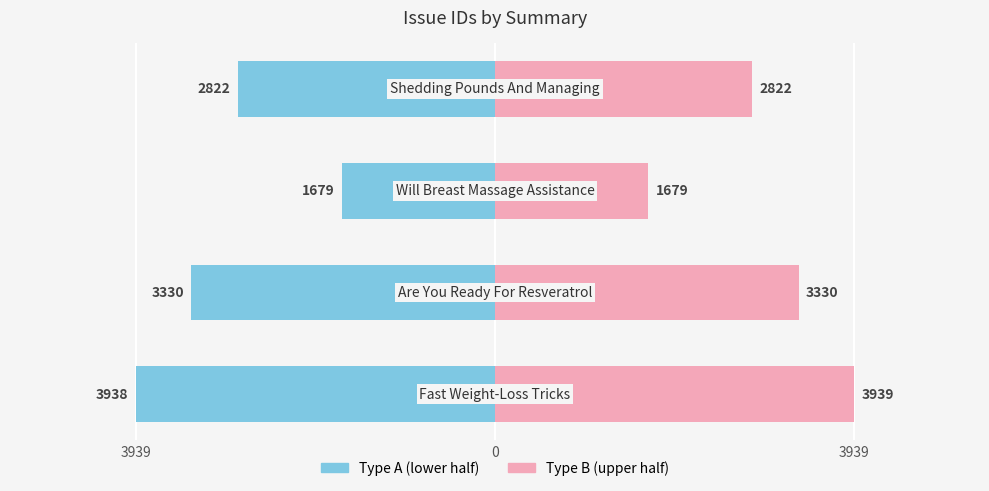

How many Type B values are between 2822 and 3939?

3